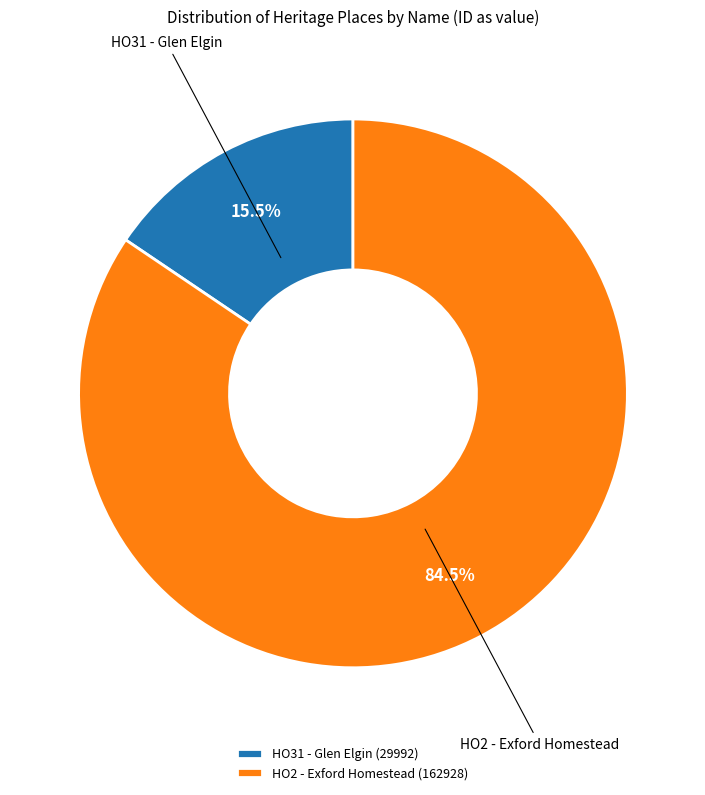

How much of the chart is everything except HO31 - Glen Elgin?

84.5%